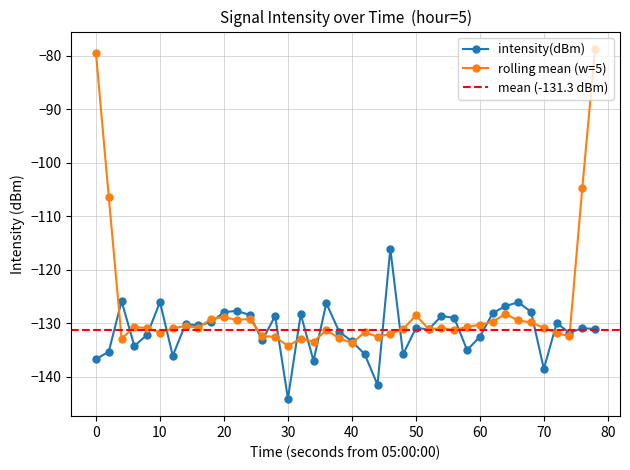

What is the average value?

-131.3